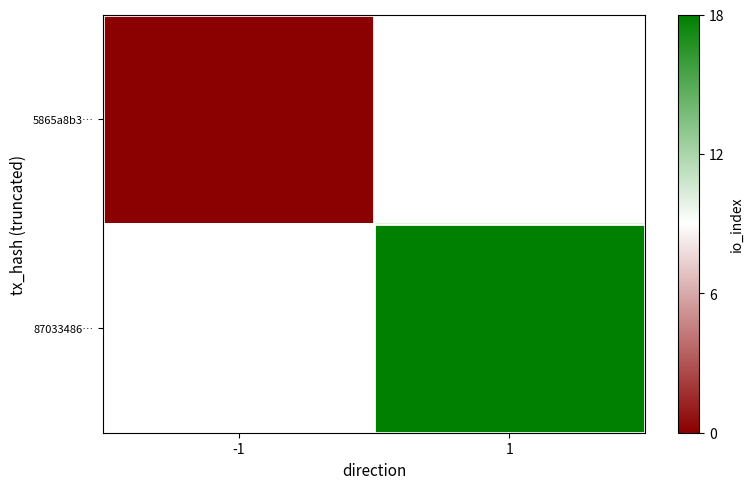

Which category has the highest value across all series?

1